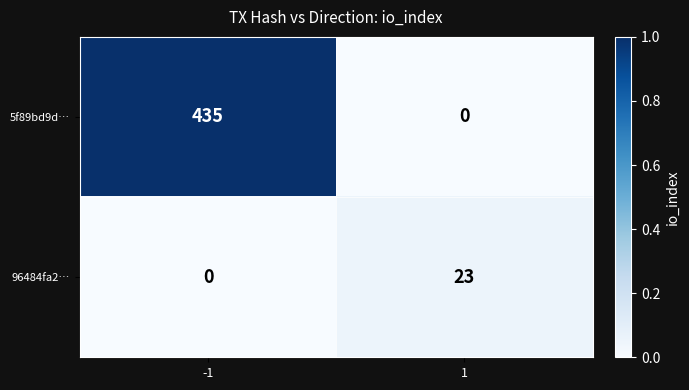

What is the greatest value displayed?

435